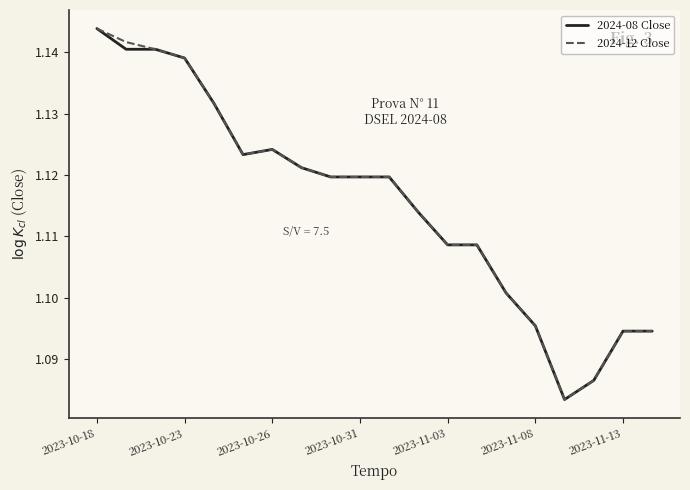

What is the difference between the maximum and minimum values in the 2024-12 Close series?

0.1